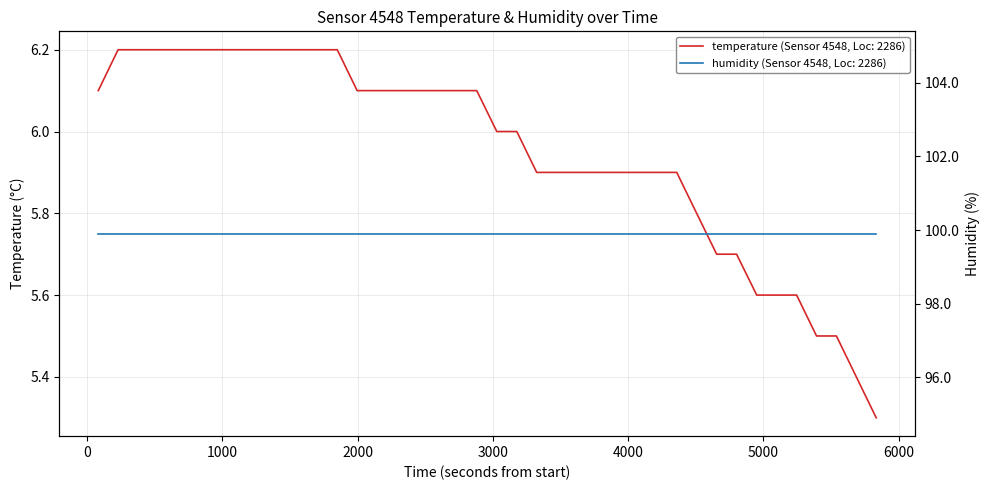

What is the sum of the values at 01:34 and 00:48?

11.5